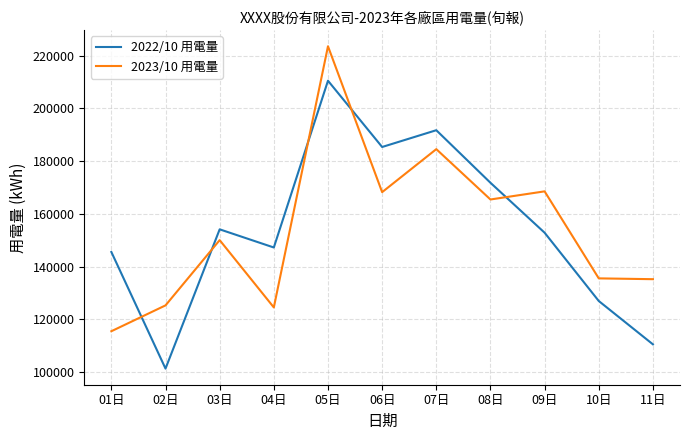

At which label does 2022/10 用電量 reach its minimum?

02日